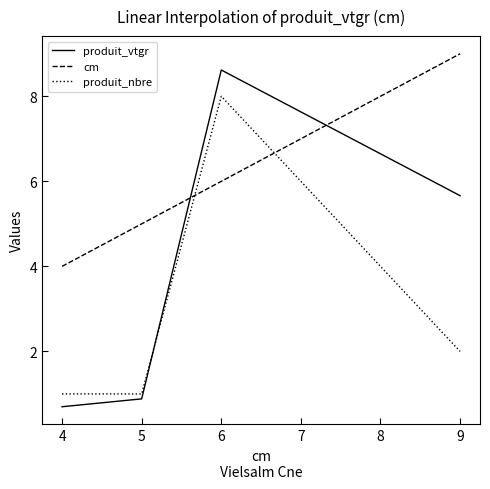

Reading left to right, transcribe all the data shown in this chart.

produit_vtgr: 0.7	0.9	8.6	5.7
cm: 4.0	5.0	6.0	9.0
produit_nbre: 1.0	1.0	8.0	2.0